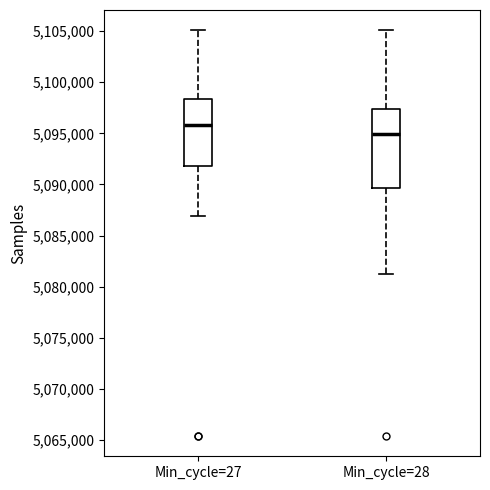

Which box has the highest median line?

Min_cycle=27